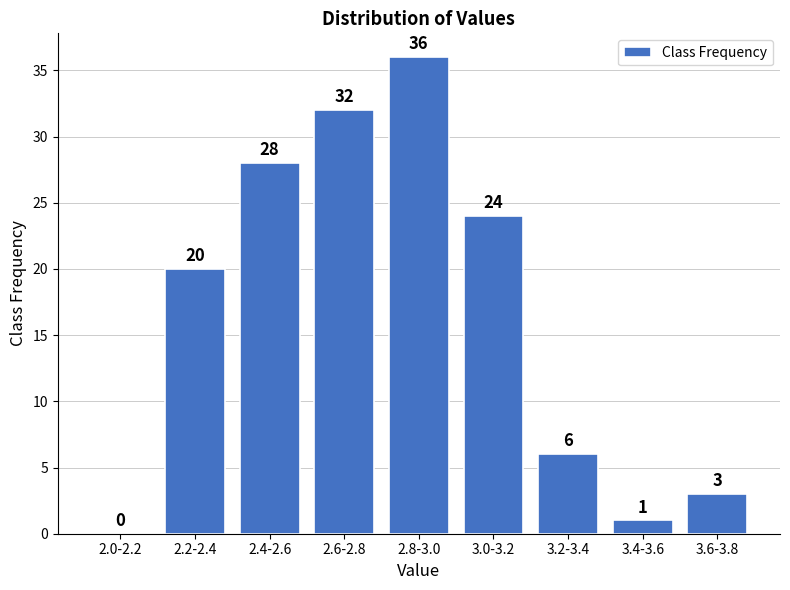

Reading left to right, list all the values displayed in this chart.

2.0-2.2=0	2.2-2.4=20	2.4-2.6=28	2.6-2.8=32	2.8-3.0=36	3.0-3.2=24	3.2-3.4=6	3.4-3.6=1	3.6-3.8=3